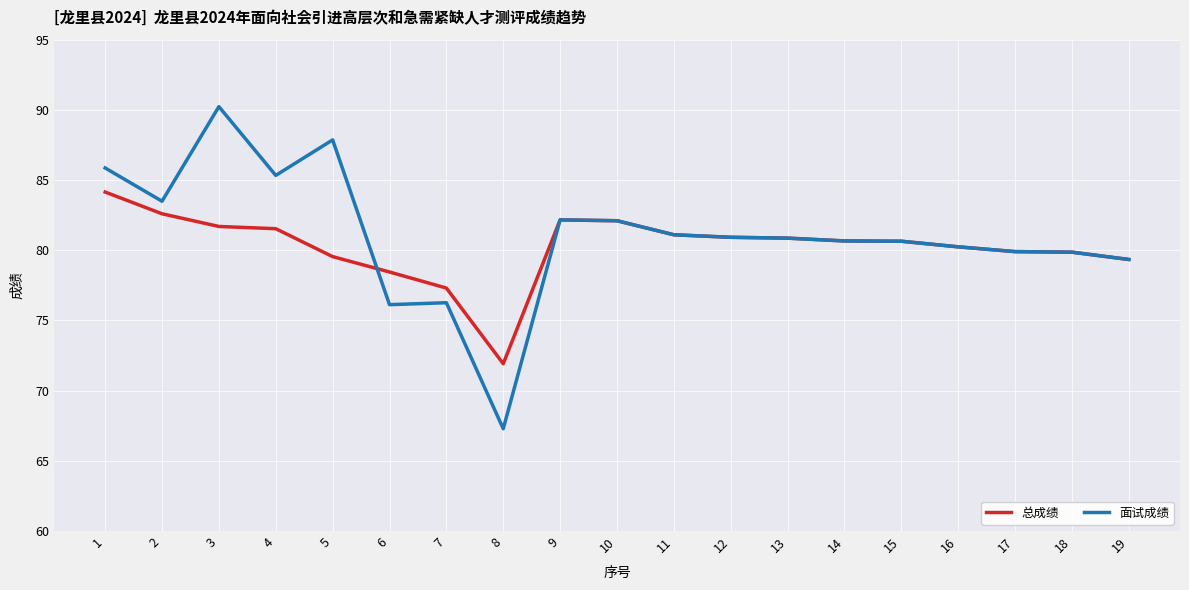

What is the difference between the 总成绩 values at 10 and 6?

3.7